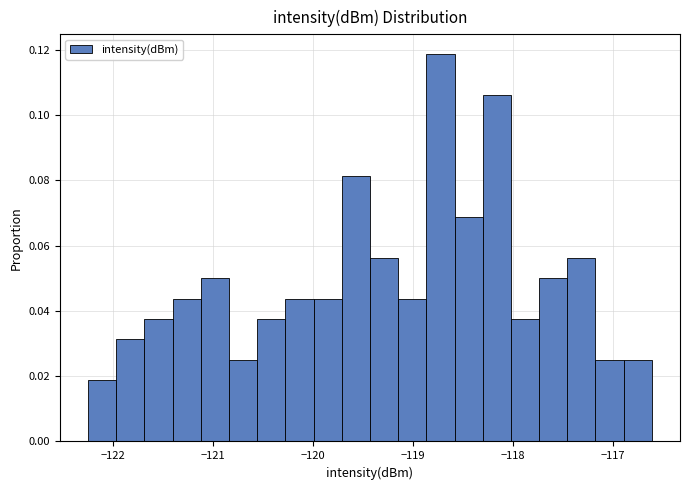

Read against the x-axis, roughly where is the centre of the tallest bar?

-118.7